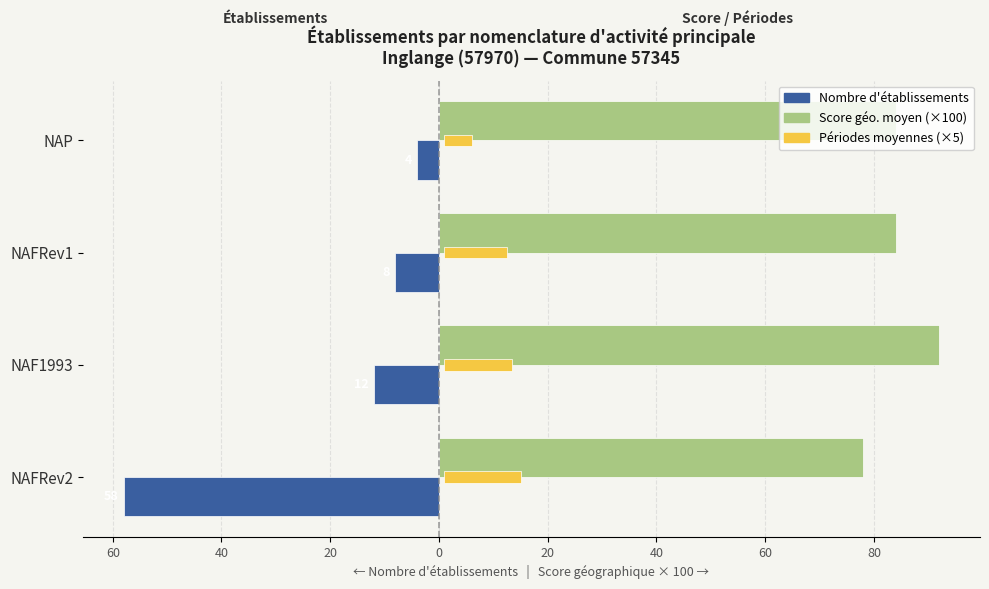

What is the total value across all series at NAFRev1?

87.5